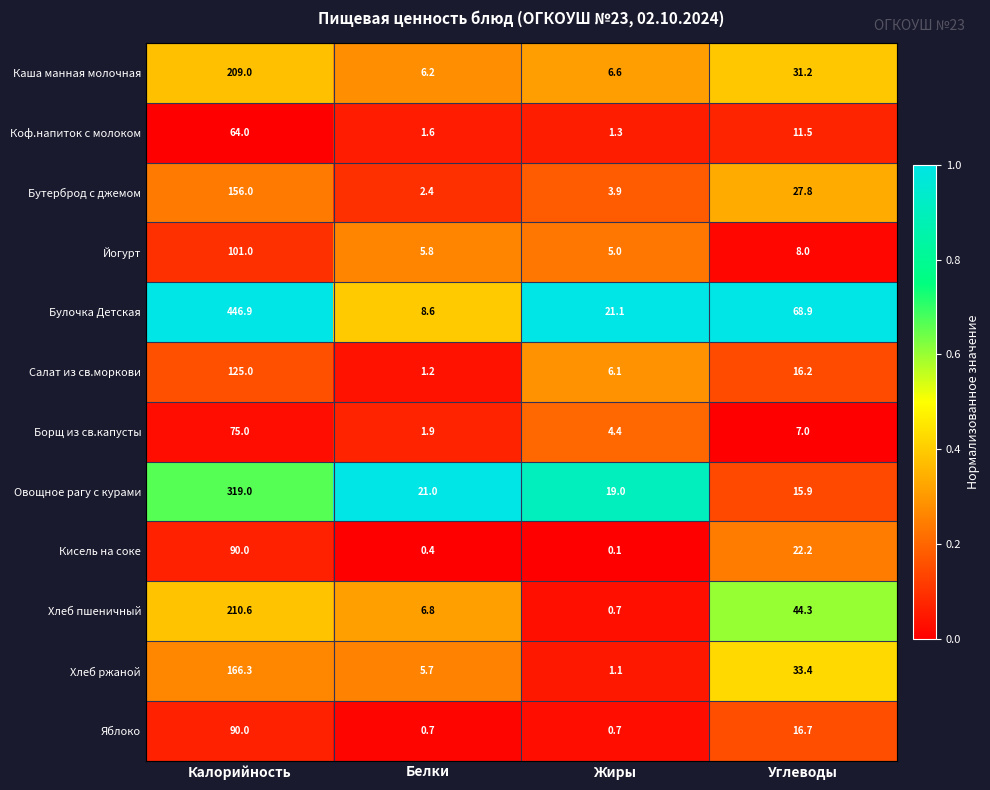

What is the difference between the Овощное рагу с курами values at Жиры and Калорийность?

300.0